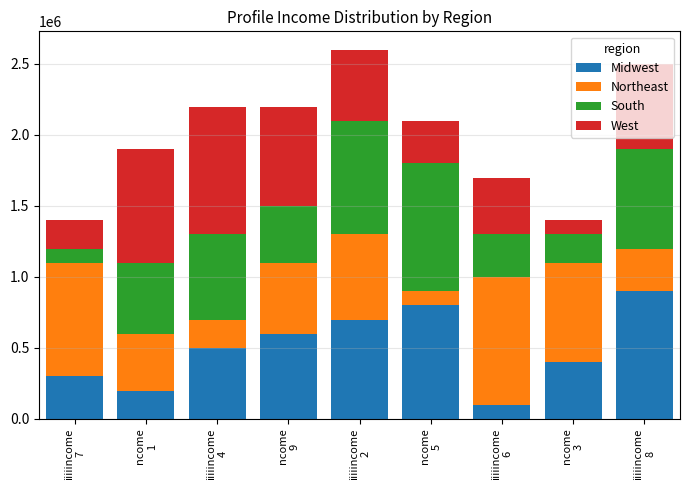

What is the sum of all Midwest values?

4500000